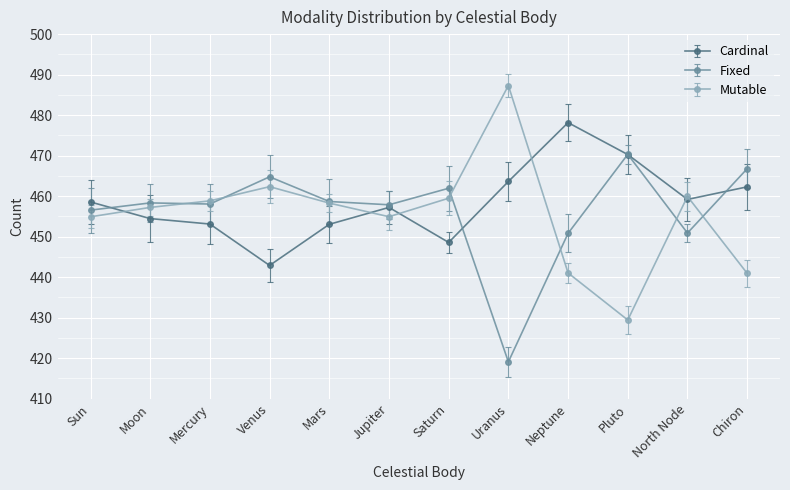

What is the value of the Fixed point at the 9th from the left?

450.8